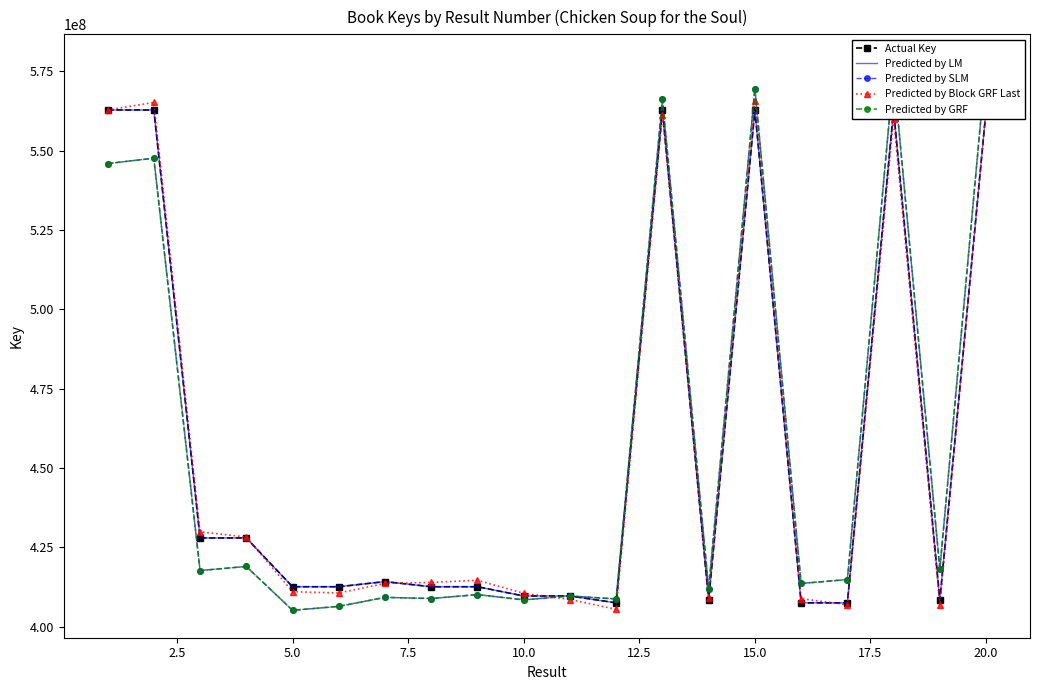

How many values in the Predicted by Block GRF Last series are below 413961634?

10